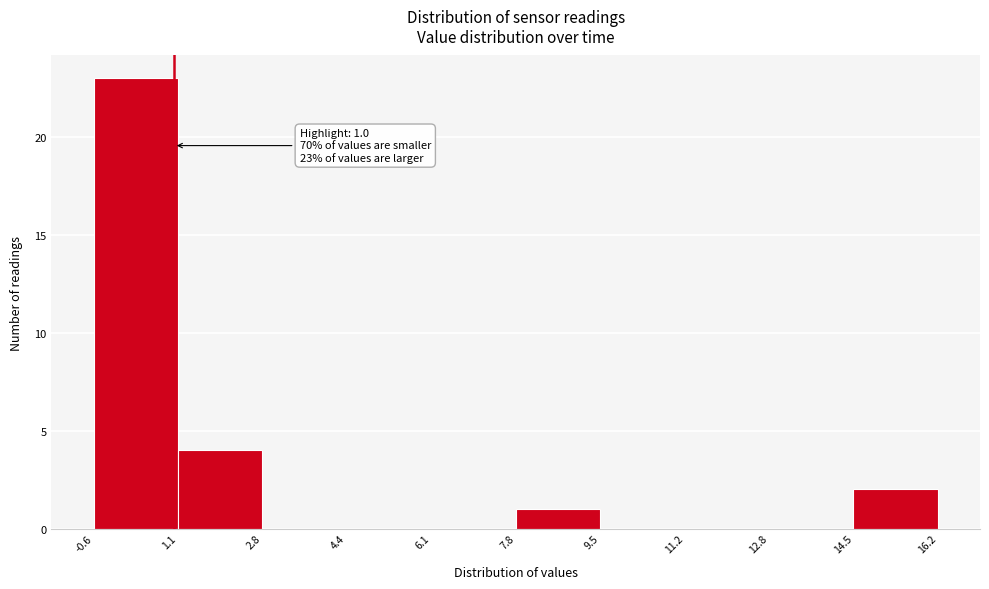

Which range on the x-axis has the tallest bar?

-0.6 to 1.1